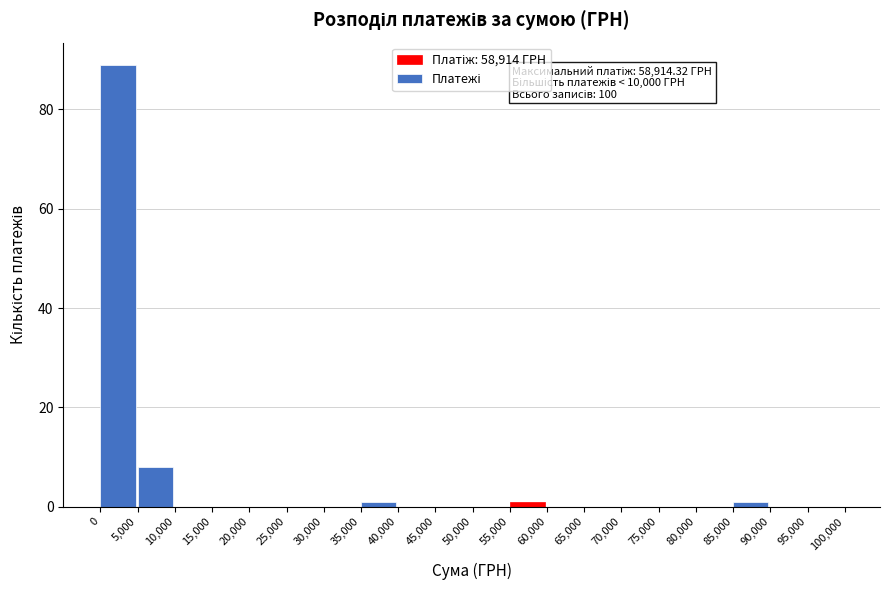

Which range on the x-axis has the tallest bar?

0 to 5,000